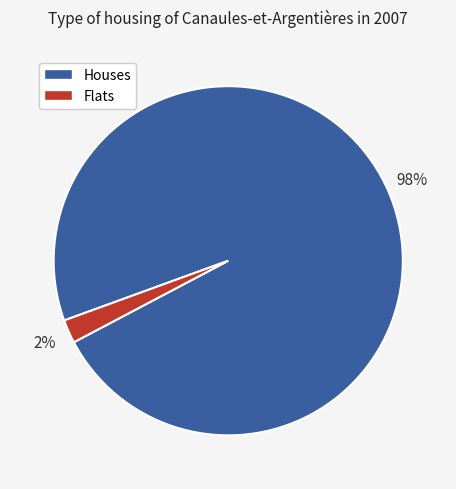

Combined, do Houses and Flats account for over 50%?

Yes